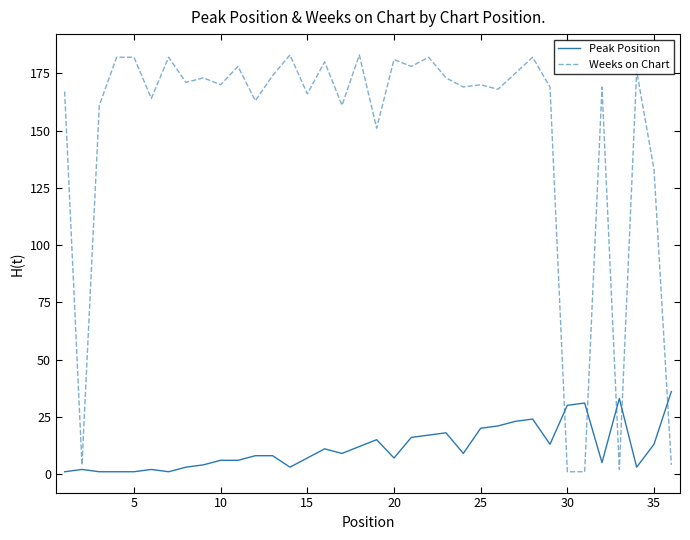

Is this an area chart (filled region under the line)?

No